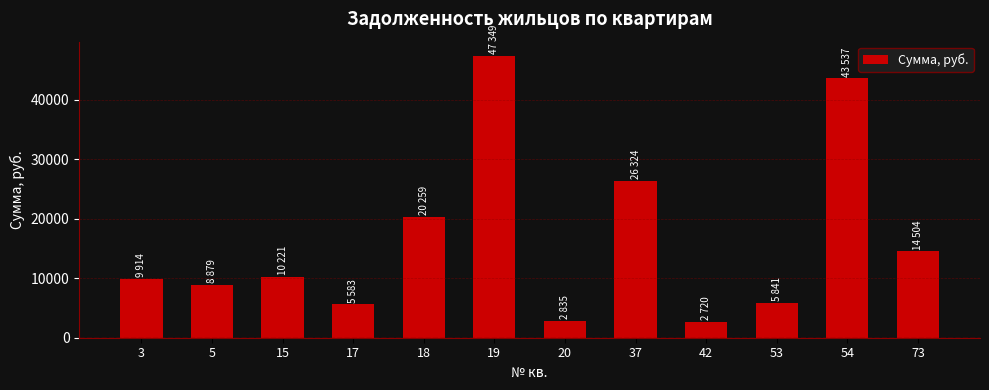

The chart shows a value of 2372.8 at 17. True or false?

False